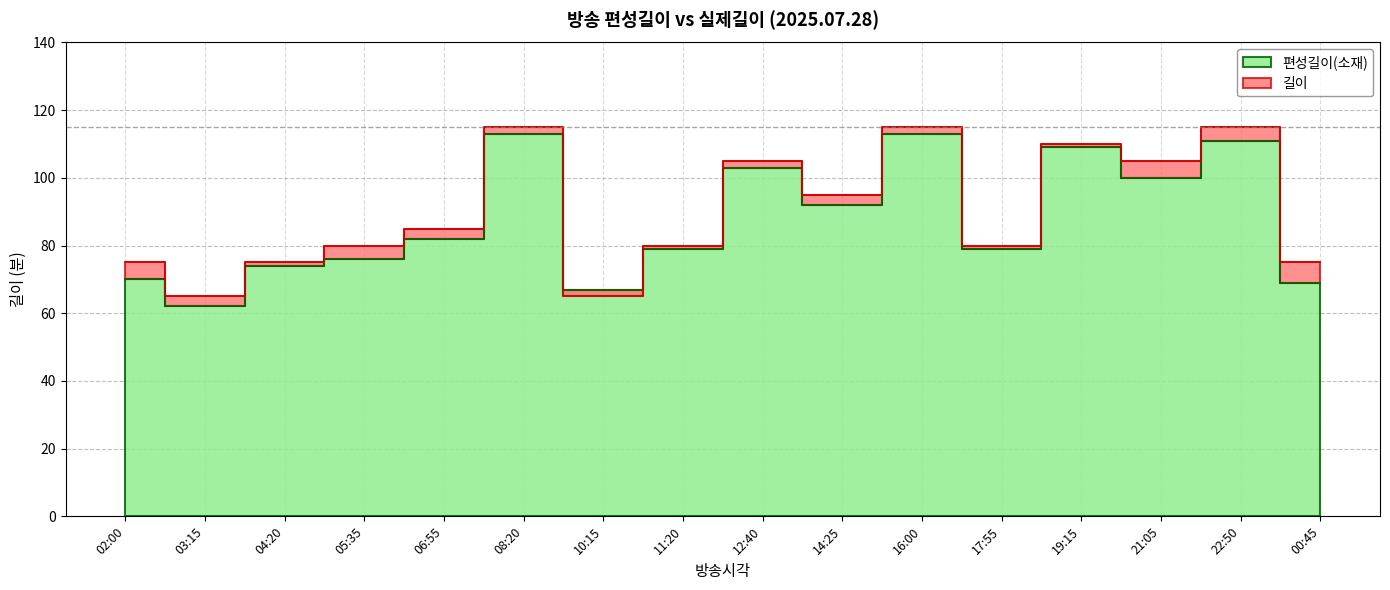

Rank the series at 02:00 from lowest to highest value.

편성길이(소재), 길이